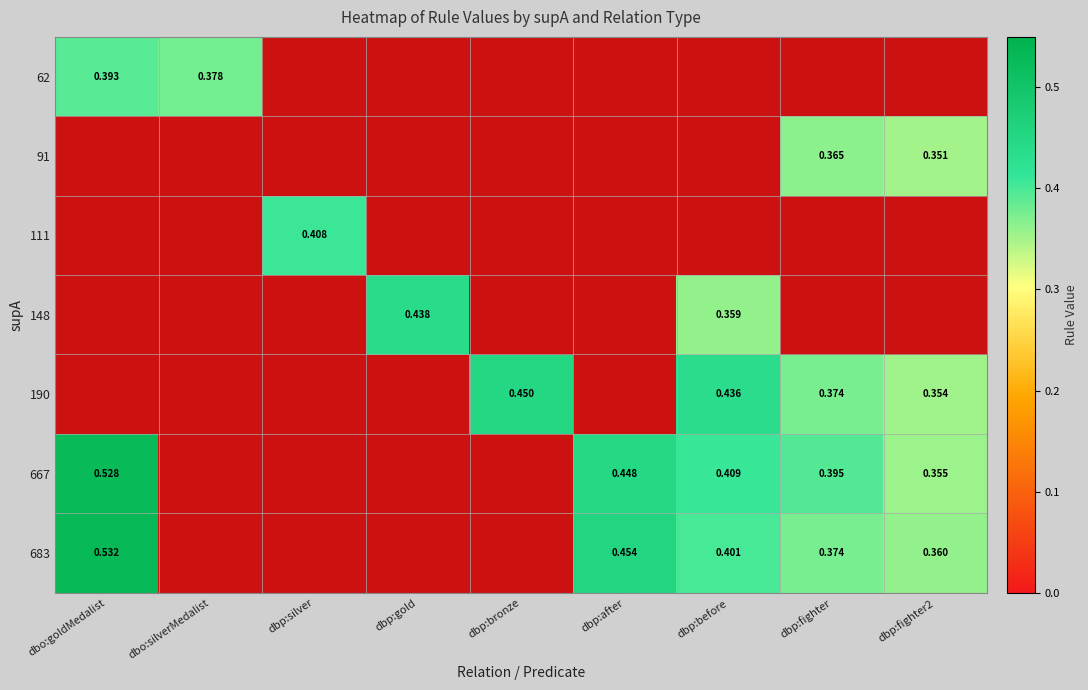

Is it true that 190 equals 0.4 at dbp:silver?

False